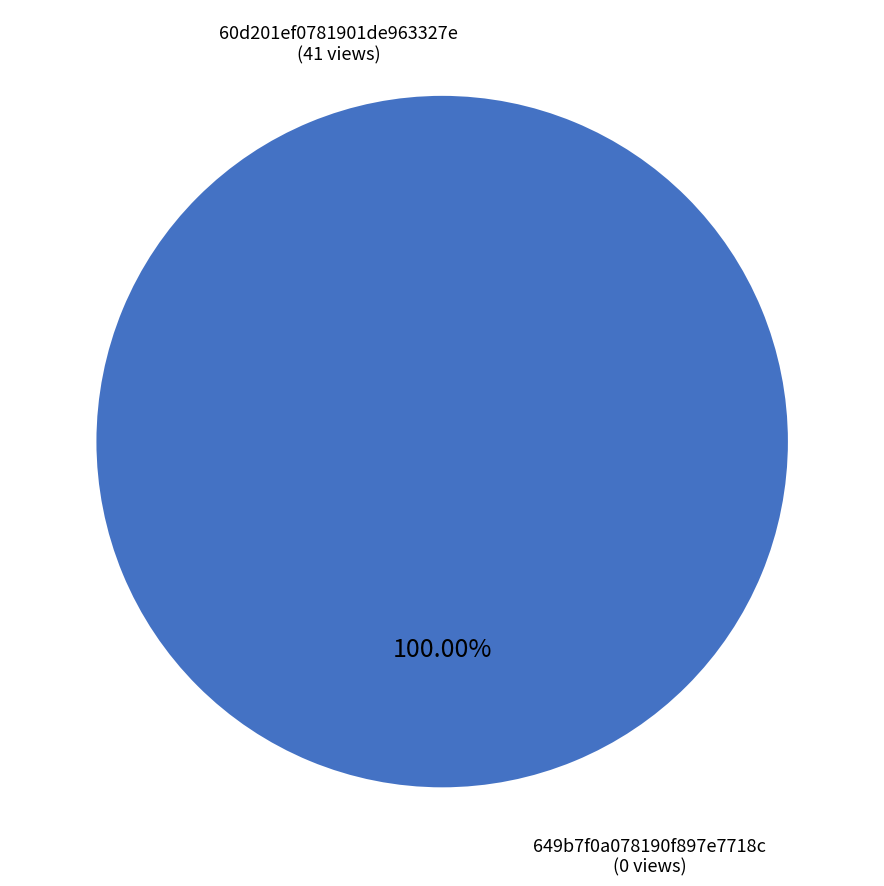

Combined, what portion of the pie is 60d201ef0781901de963327e and 649b7f0a078190f897e7718c?

100.0%